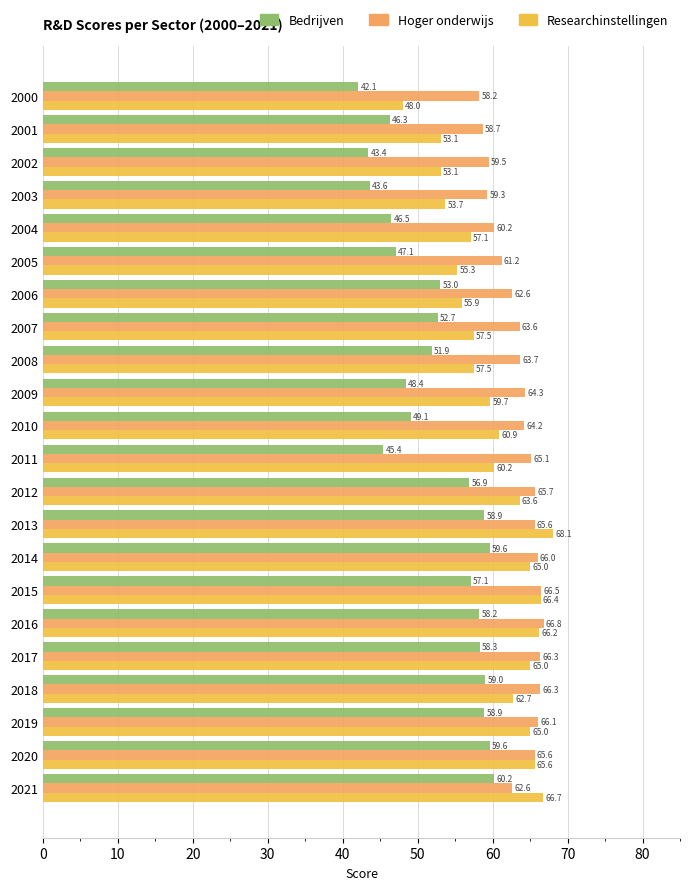

Between 2000 and 2015, which series saw the biggest shift?

Researchinstellingen